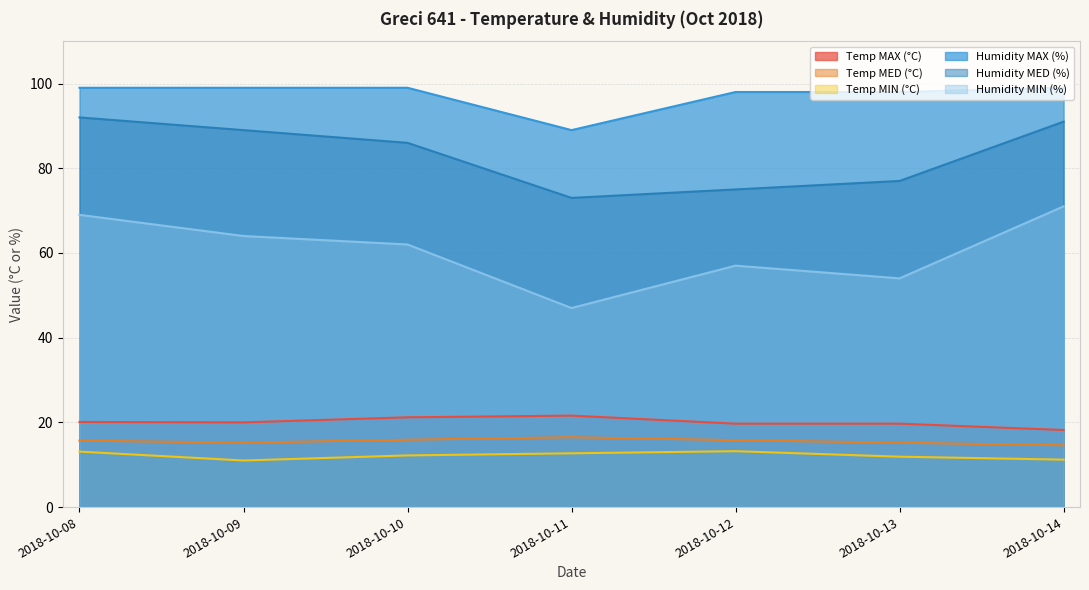

What are all the series names shown in the legend?

Temp MAX (°C), Temp MED (°C), Temp MIN (°C), Humidity MAX (%), Humidity MED (%), Humidity MIN (%)